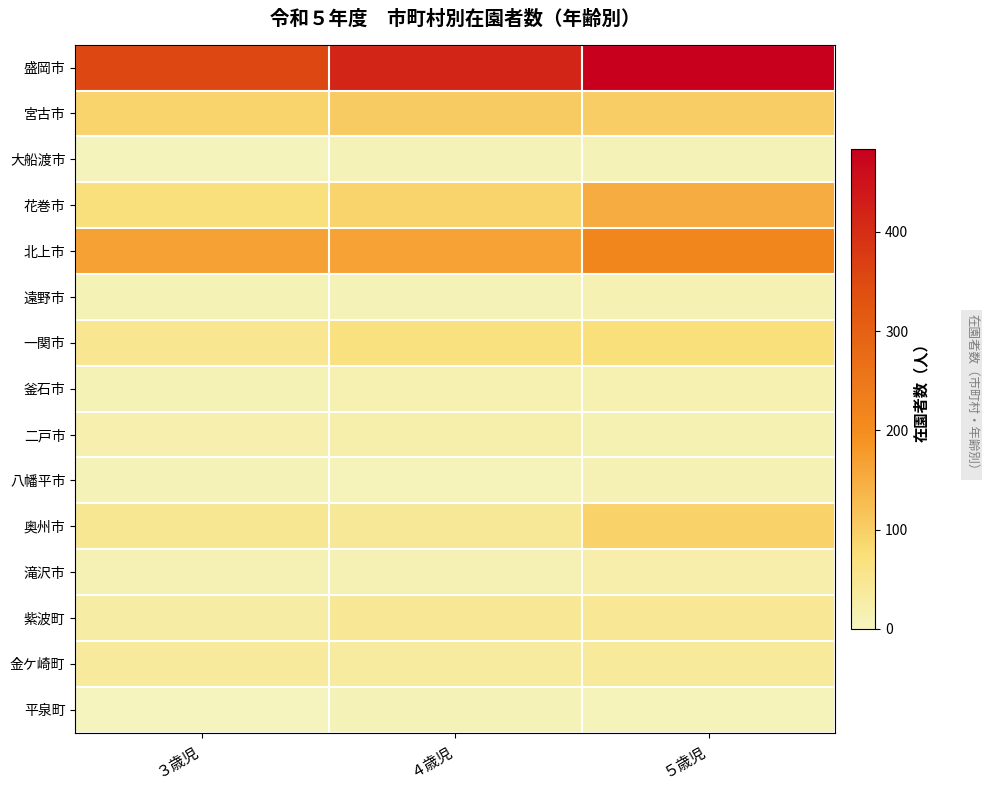

Reading left to right, transcribe all the data shown in this chart.

盛岡市: ３歳児=355	４歳児=415	５歳児=484
宮古市: ３歳児=92	４歳児=105	５歳児=102
大船渡市: ３歳児=5	４歳児=9	５歳児=8
花巻市: ３歳児=70	４歳児=92	５歳児=150
北上市: ３歳児=167	４歳児=166	５歳児=215
遠野市: ３歳児=10	４歳児=8	５歳児=14
一関市: ３歳児=50	４歳児=68	５歳児=72
釜石市: ３歳児=10	４歳児=16	５歳児=17
二戸市: ３歳児=19	４歳児=22	５歳児=15
八幡平市: ３歳児=9	４歳児=6	５歳児=13
奥州市: ３歳児=48	４歳児=42	５歳児=94
滝沢市: ３歳児=13	４歳児=13	５歳児=24
紫波町: ３歳児=30	４歳児=45	５歳児=45
金ケ崎町: ３歳児=37	４歳児=35	５歳児=39
平泉町: ３歳児=2	４歳児=9	５歳児=6